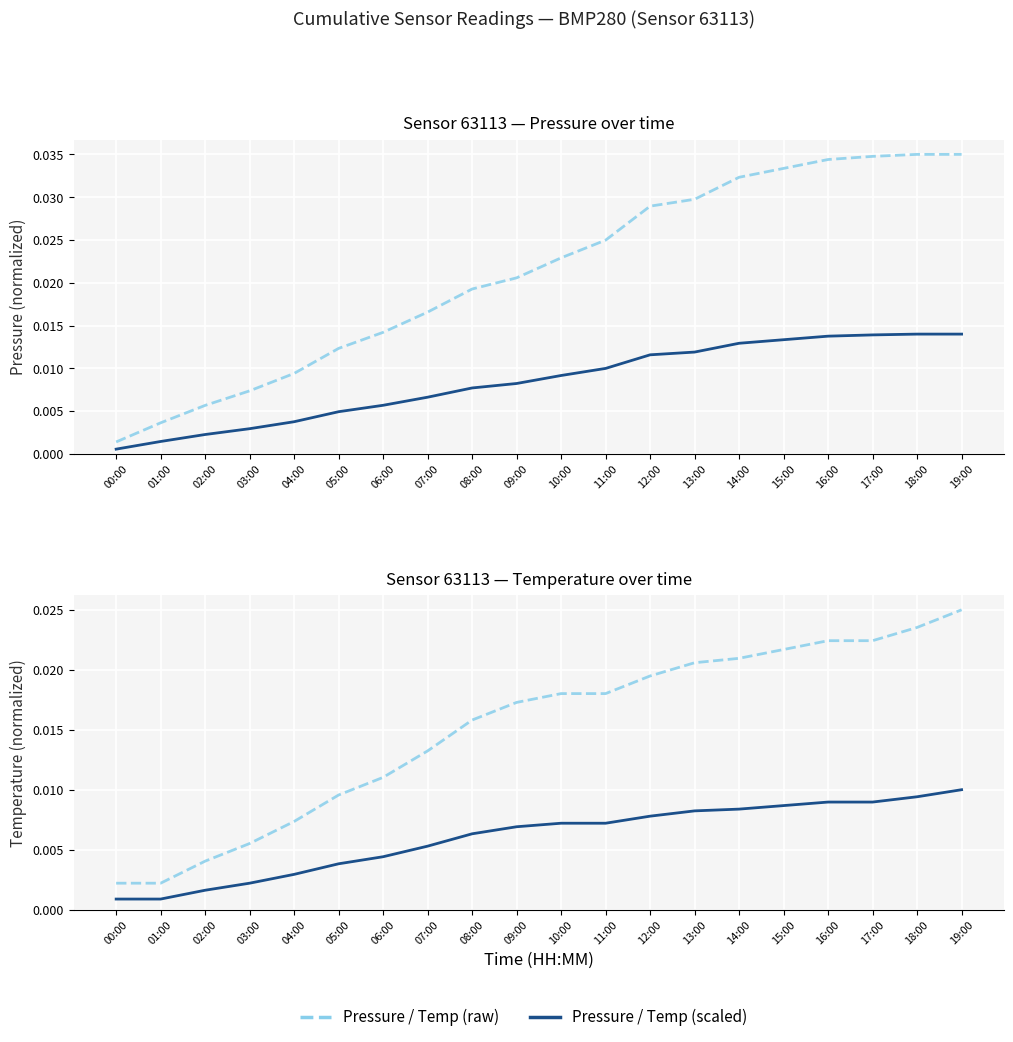

True or false: pressure (vaccinated-style) and pressure (unvaccinated-style) intersect in this chart.

False